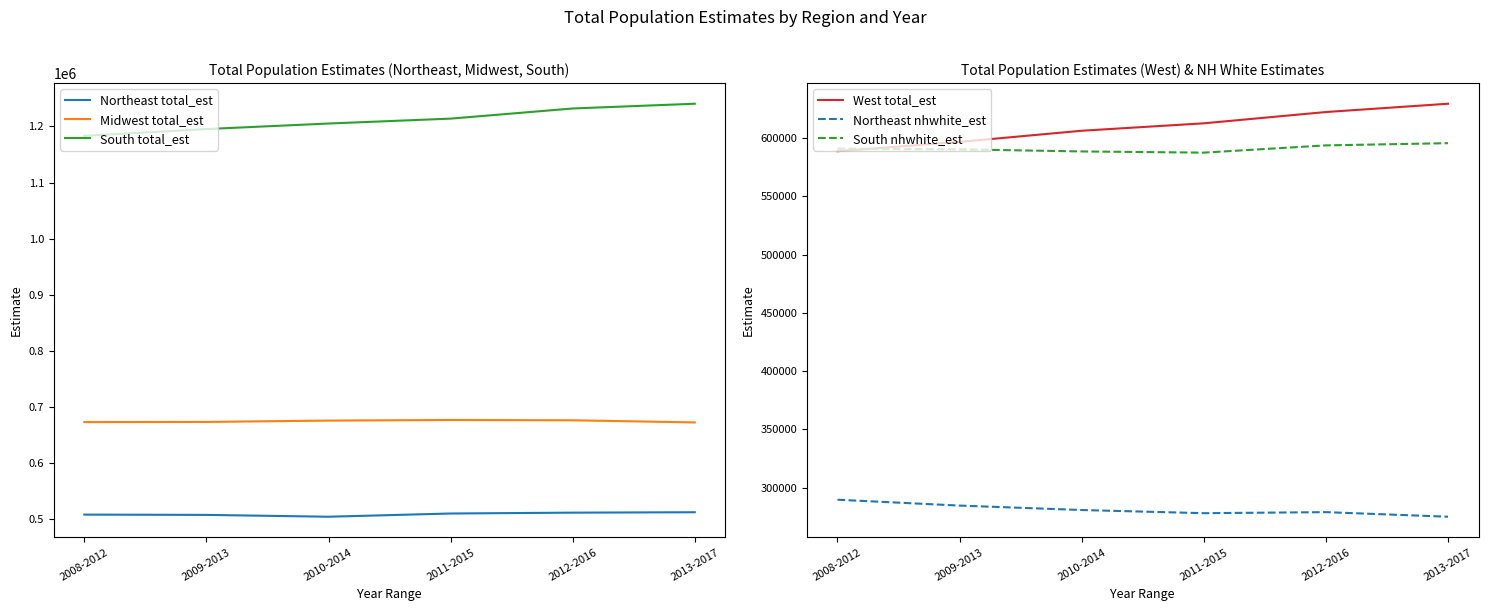

At 2009-2013, list the series in order from smallest to largest.

Northeast nhwhite_est, Northeast total_est, South nhwhite_est, West total_est, Midwest total_est, South total_est